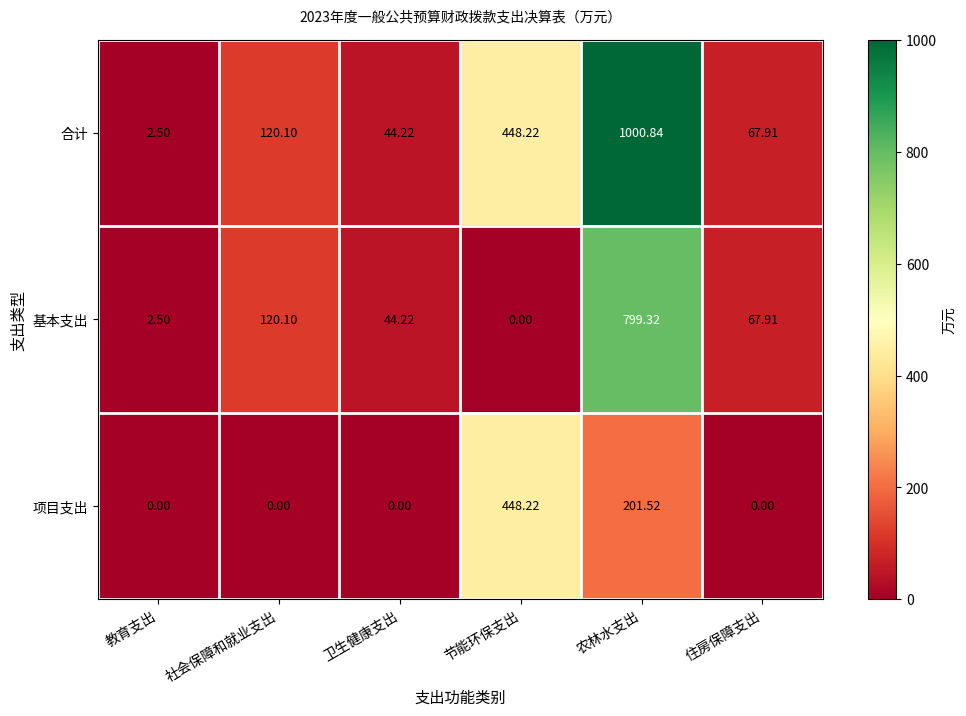

Which category has the highest value in the 基本支出 series?

农林水支出